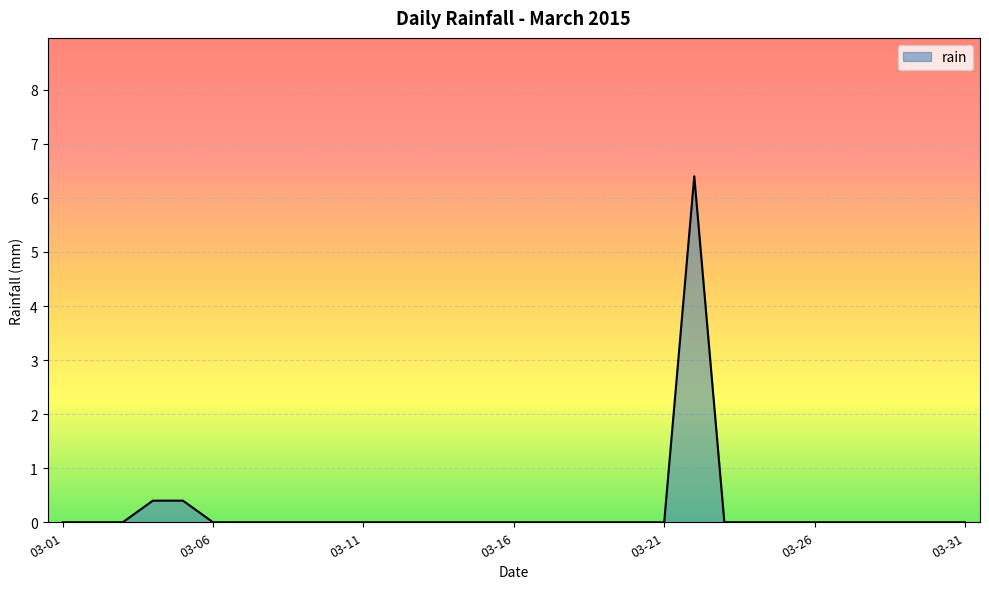

Reading right to left, extract all data points from this chart.

0.0	0.0	0.0	0.0	0.0	0.0	0.0	0.0	0.0	6.4	0.0	0.0	0.0	0.0	0.0	0.0	0.0	0.0	0.0	0.0	0.0	0.0	0.0	0.0	0.0	0.0	0.4	0.4	0.0	0.0	0.0